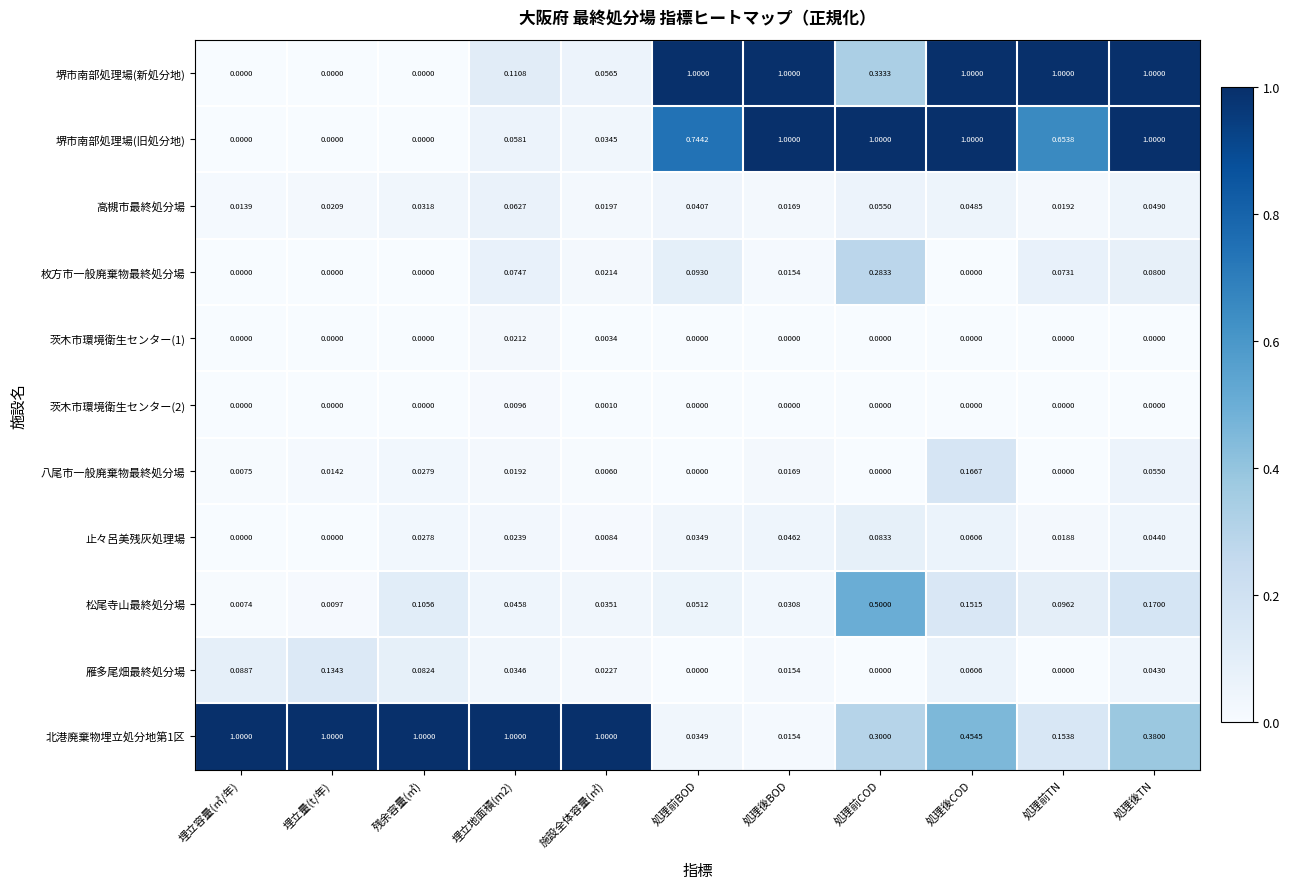

Is the value of 茨木市環境衛生センター(2) at 埋立容量(㎥/年) greater than the value of 堺市南部処理場(旧処分地) at 処理後BOD?

No